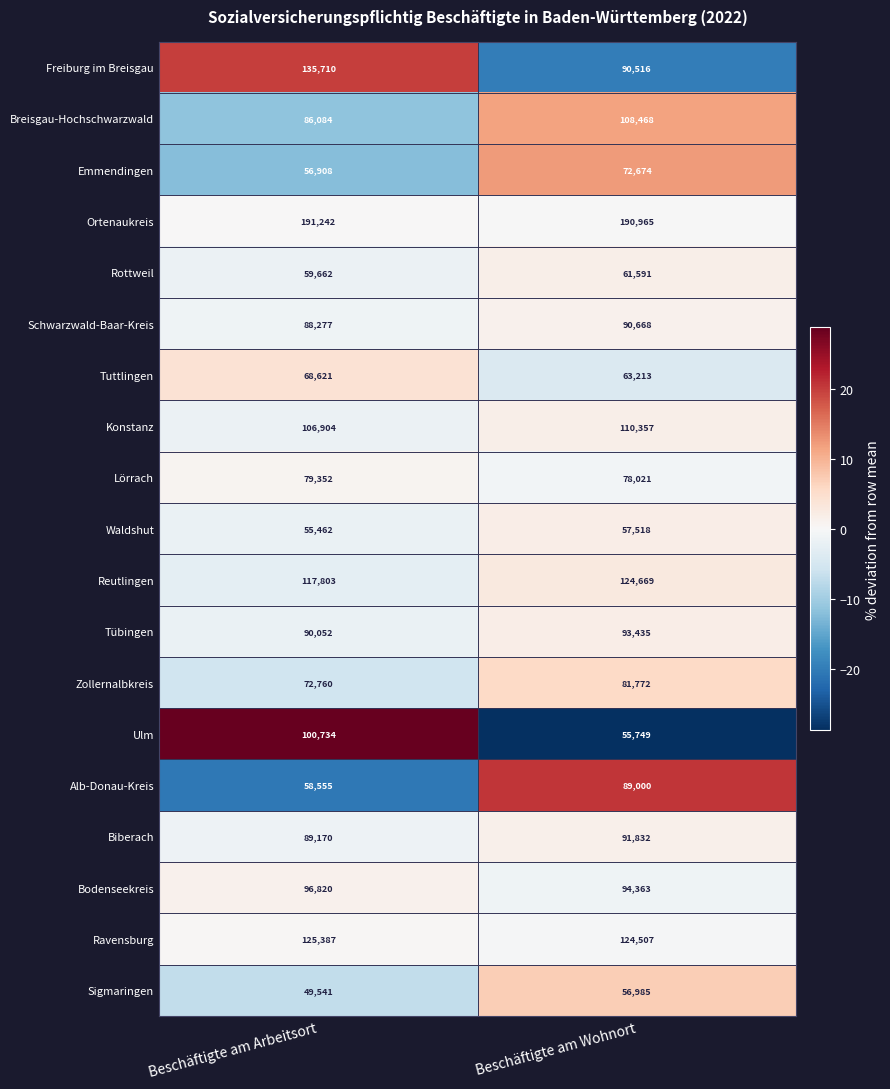

At which label is Emmendingen closest to 64791?

Beschäftigte am Arbeitsort